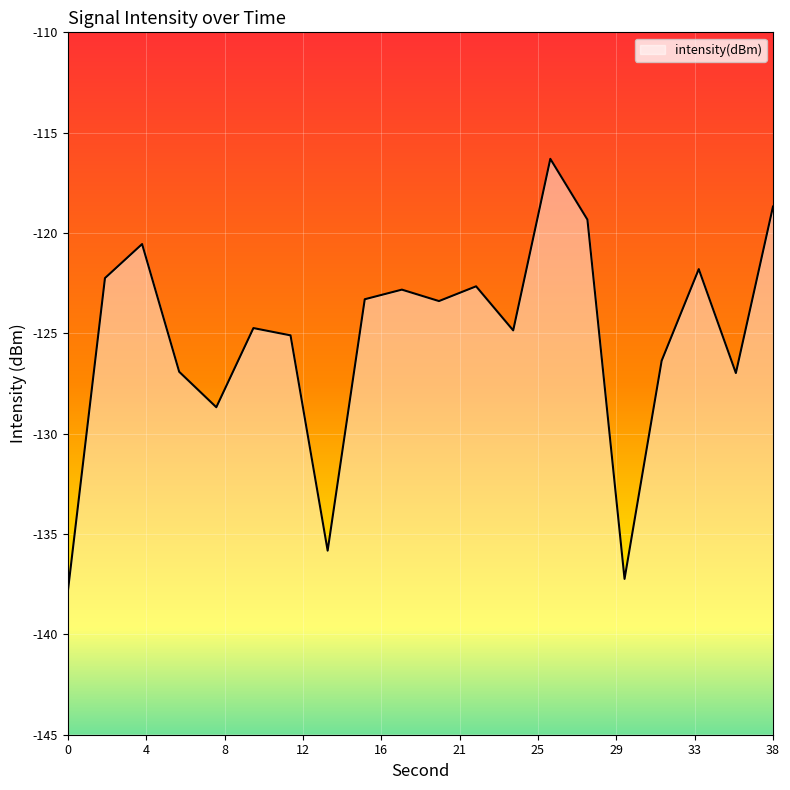

How many points are higher than both their immediate neighbors (excluding endpoints)?

6